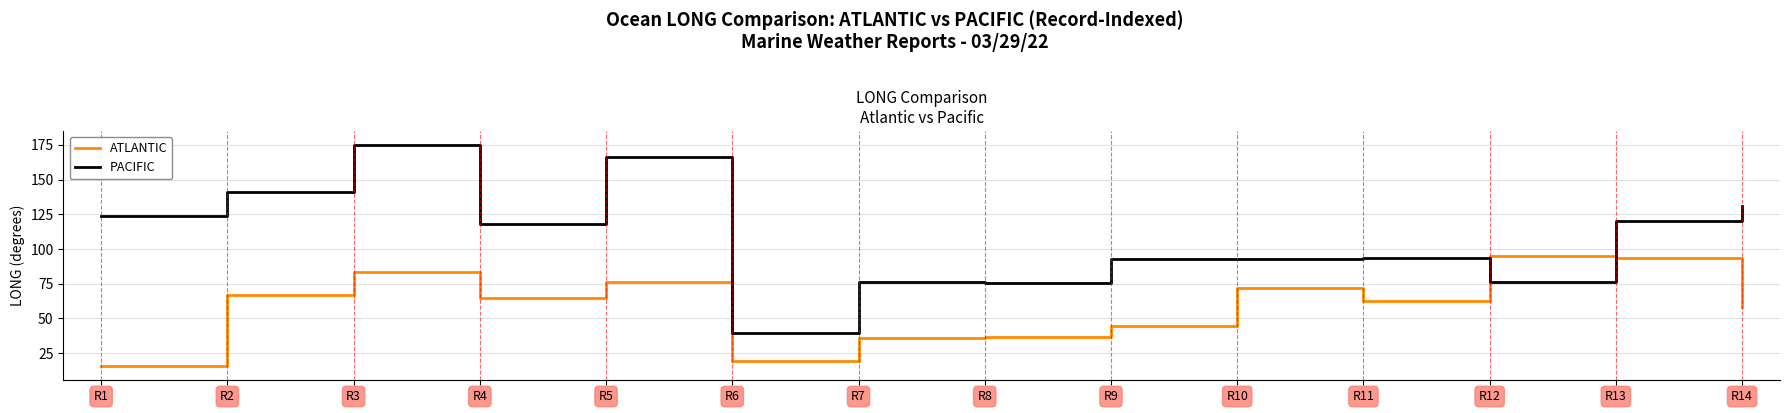

What value does the PACIFIC series have at R8?

75.4